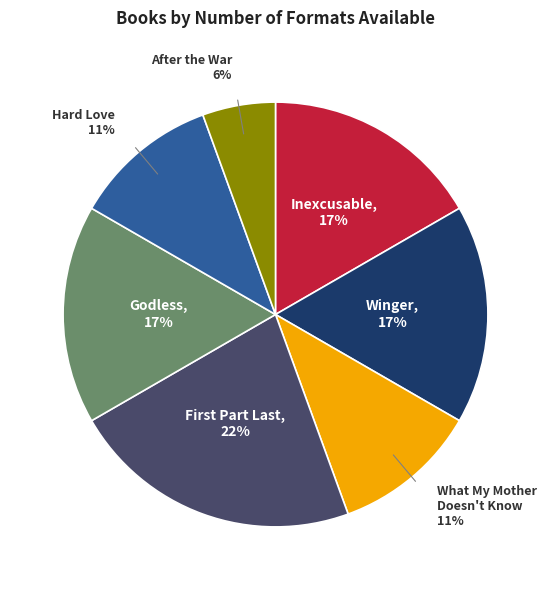

Is there any slice that represents more than half of the pie?

No